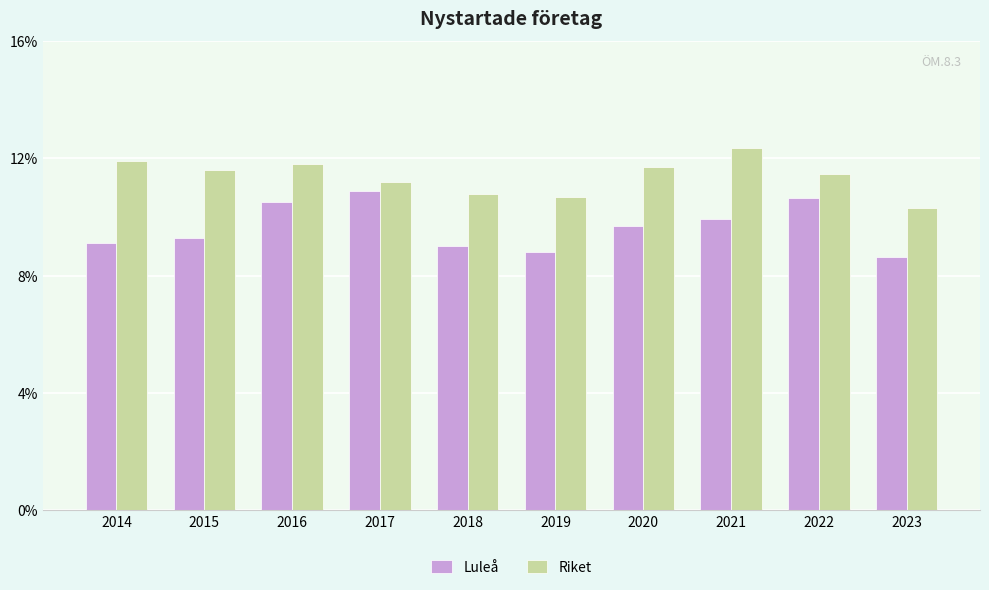

Is the value of Riket at 2015 greater than the value of Luleå at 2018?

Yes